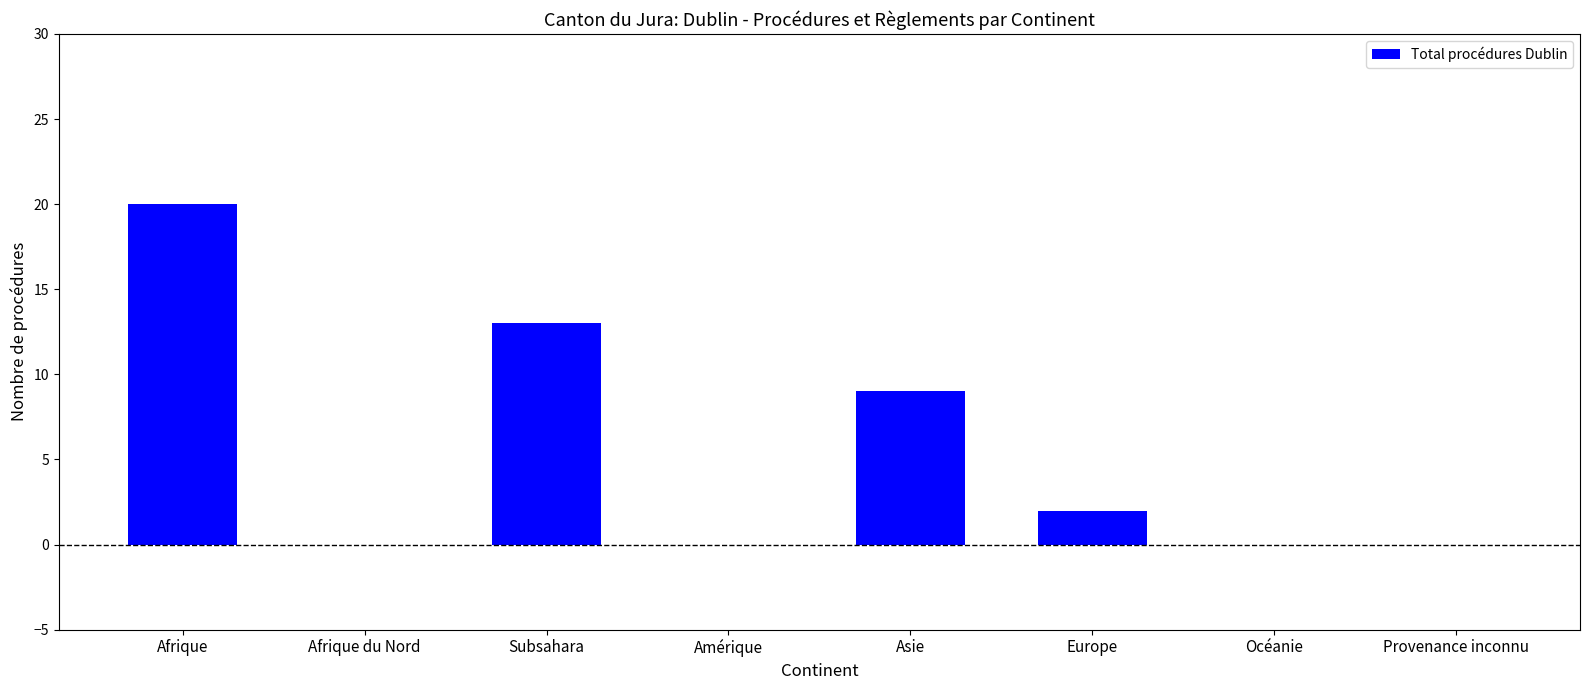

What is the approximate value at Asie, to the nearest 10?

10